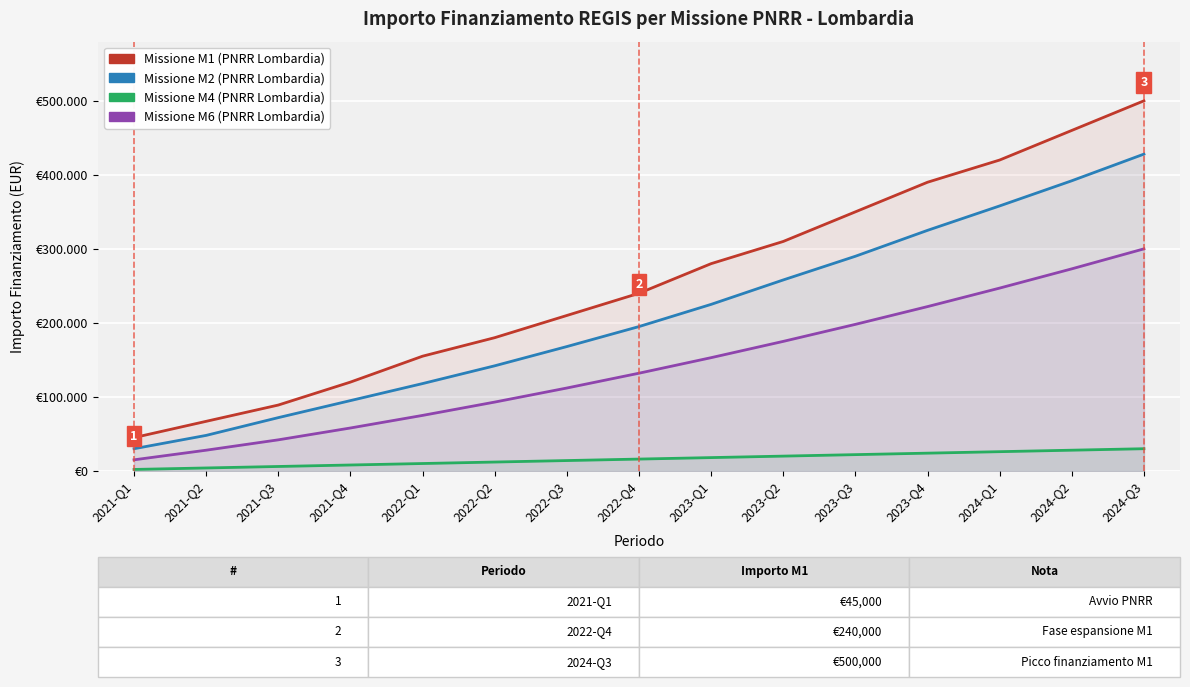

What is the spread (max minus min) of values at 2021-Q3?

83000